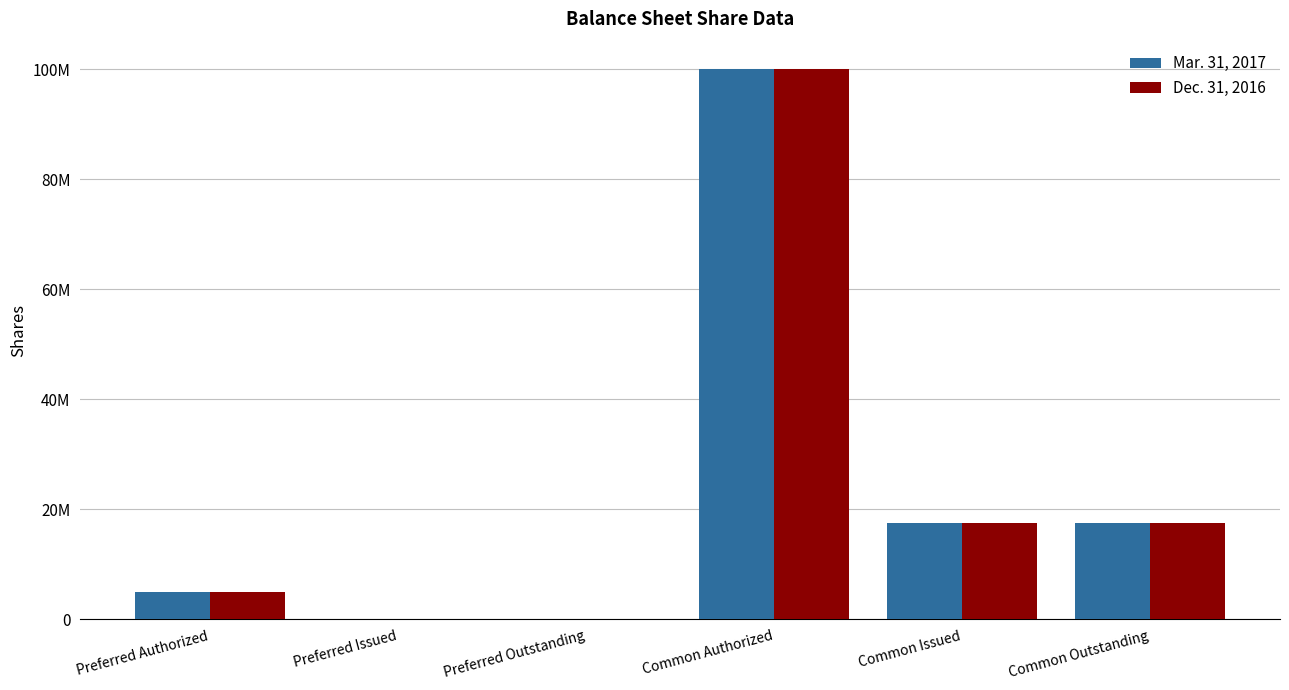

What is the total value across all series at Common Outstanding?

35066664